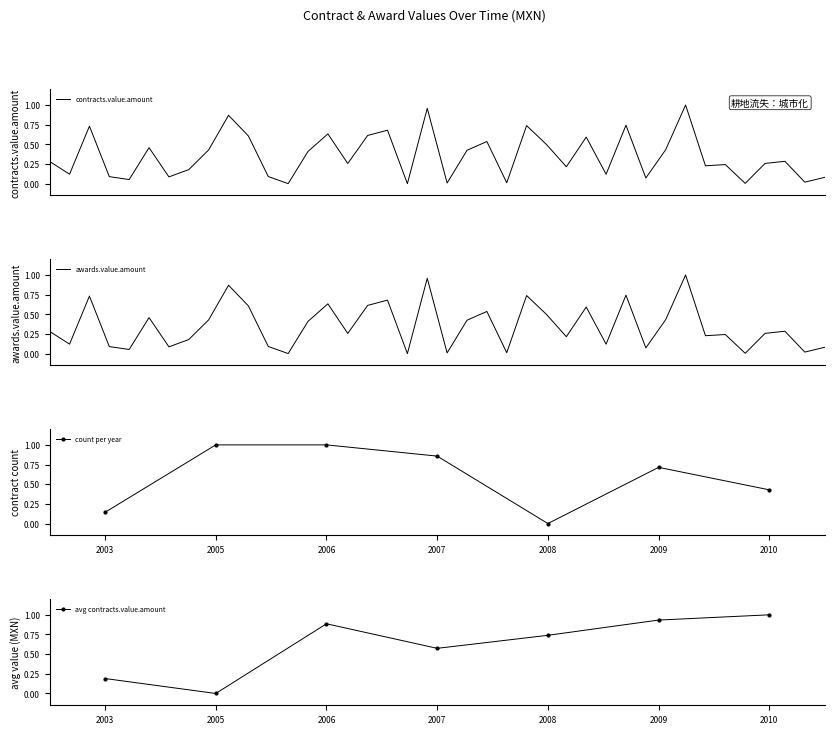

Between 19 and 29, which series saw the biggest shift?

Total Contract Value